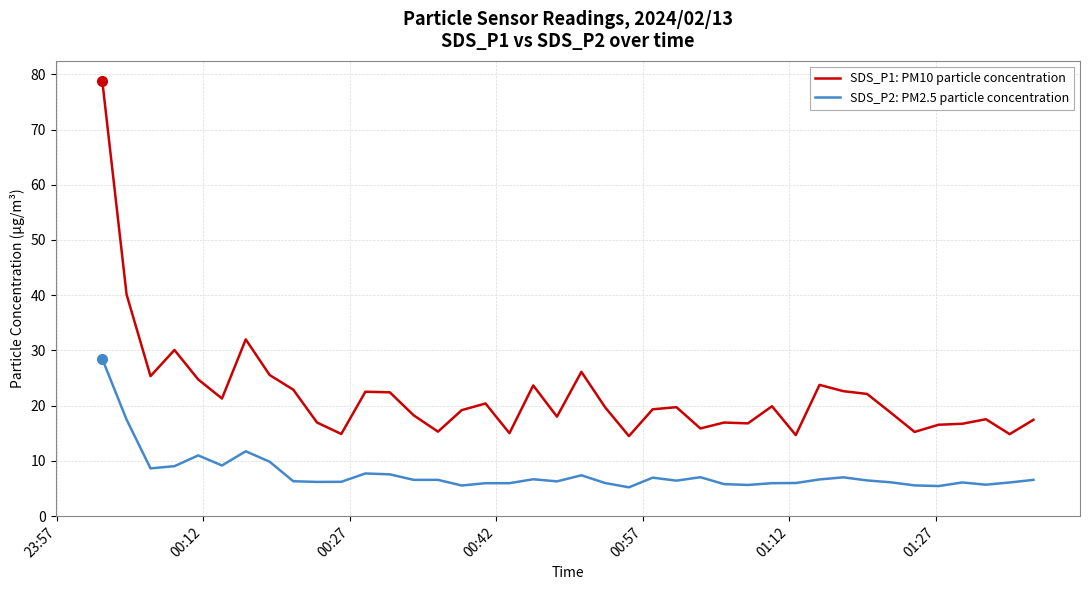

What is the maximum value shown in the chart?

78.7